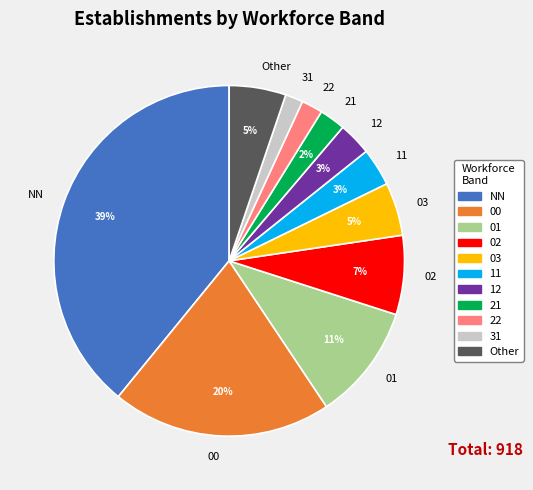

Does 12 represent more than half of the total?

No